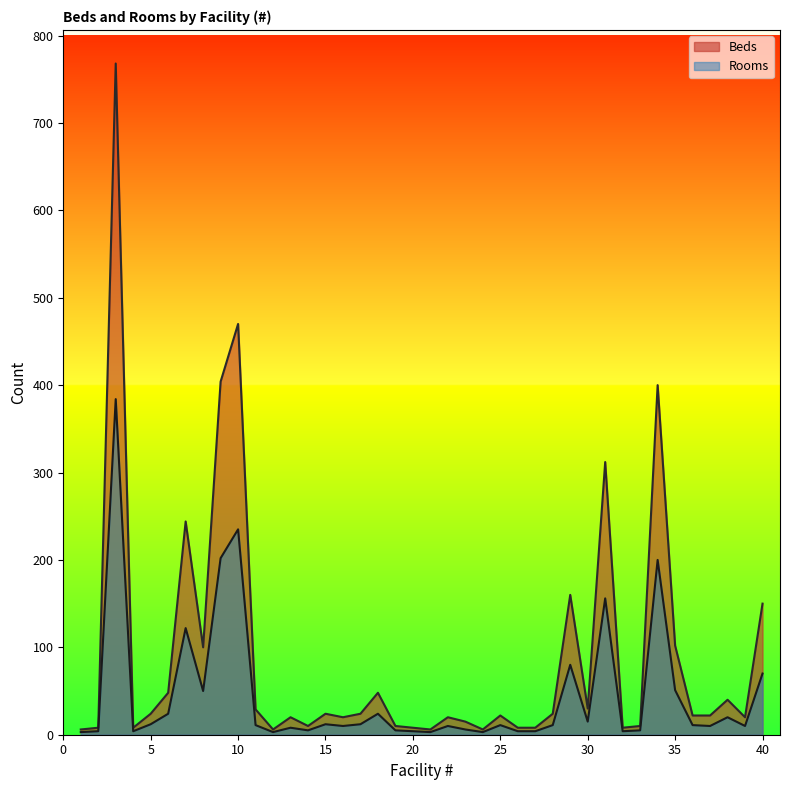

At which category is the sum across all series the highest?

3